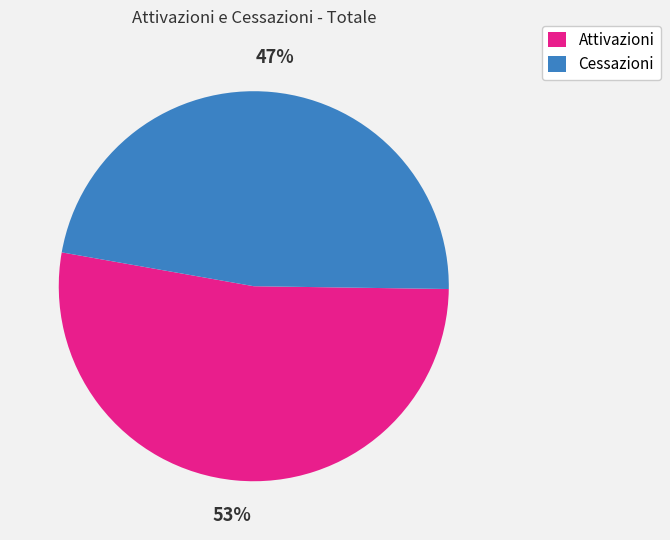

The Attivazioni slice represents 40% of the pie. True or false?

False